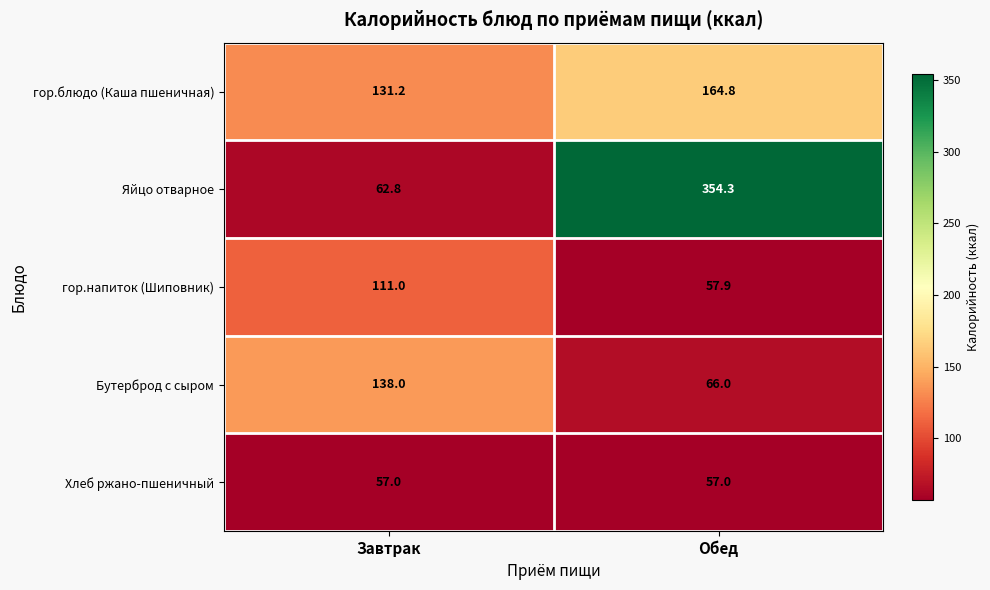

What is the sum of all гор.напиток (Шиповник) values?

168.9